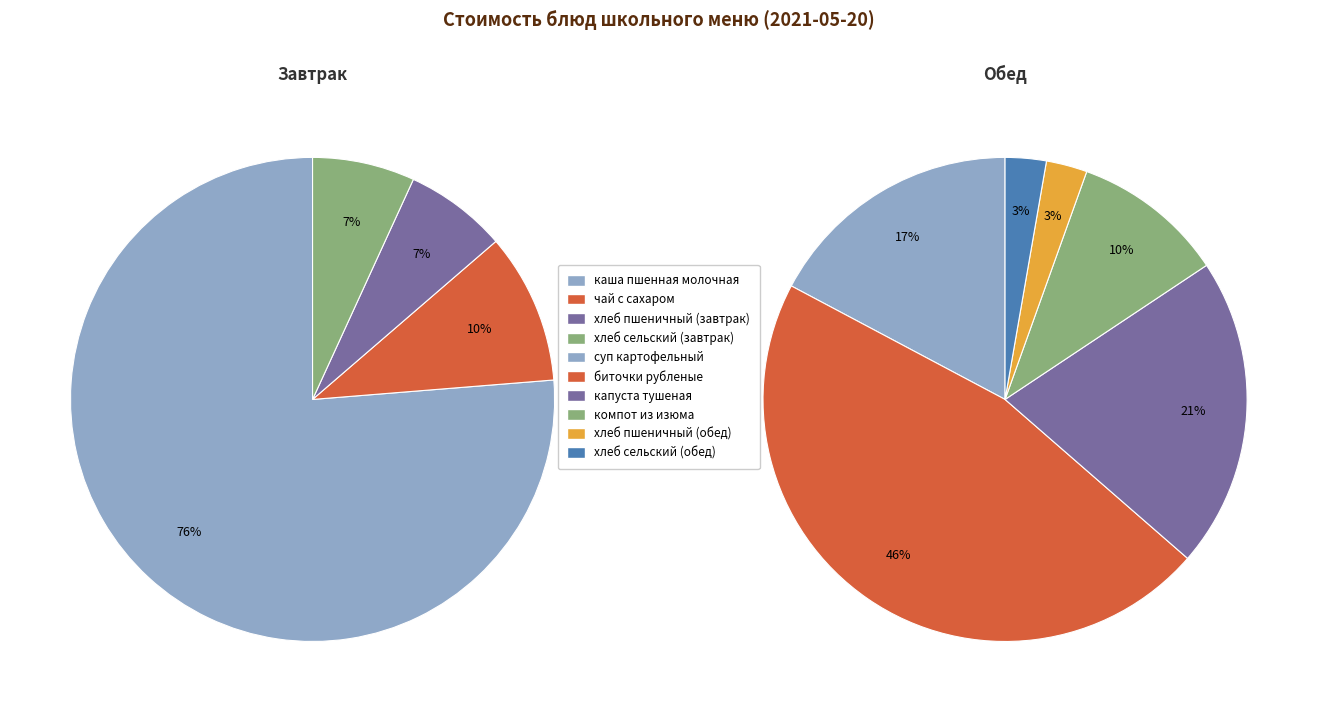

What portion of the pie excludes хлеб пшеничный (обед)?

97.8%